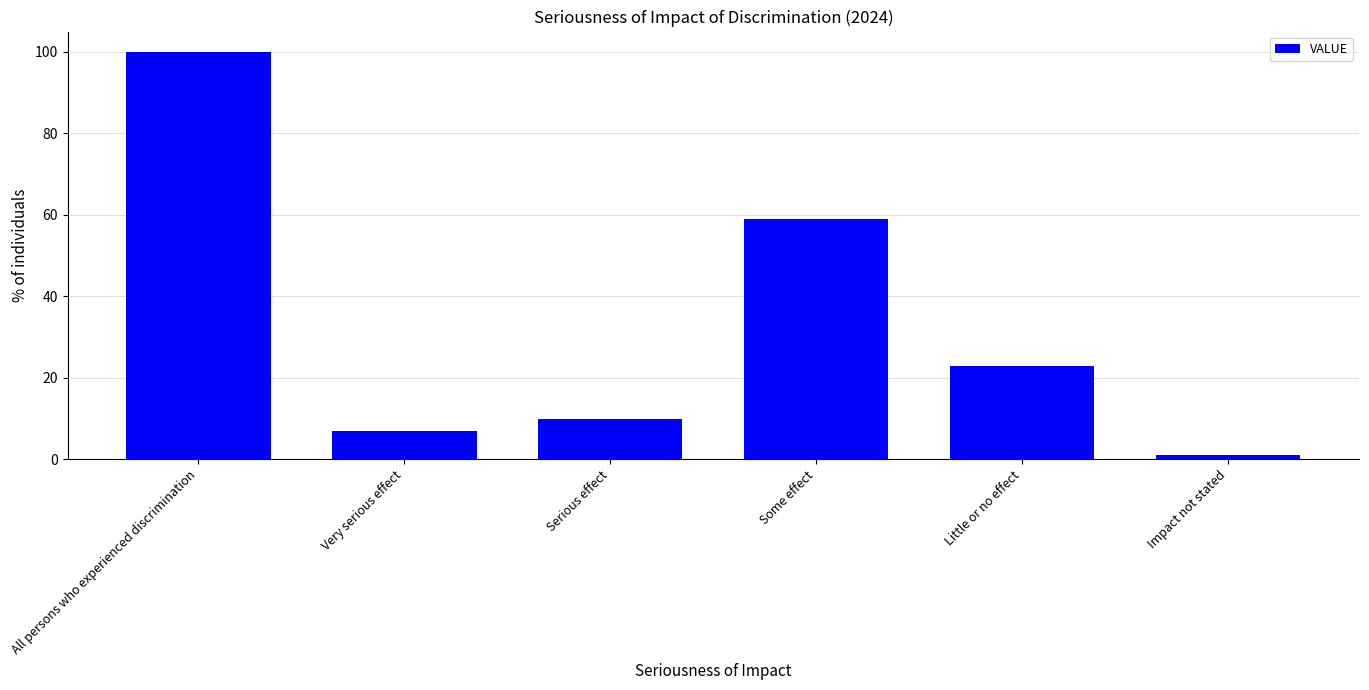

Reading right to left, extract all data points from this chart.

1	23	59	10	7	100